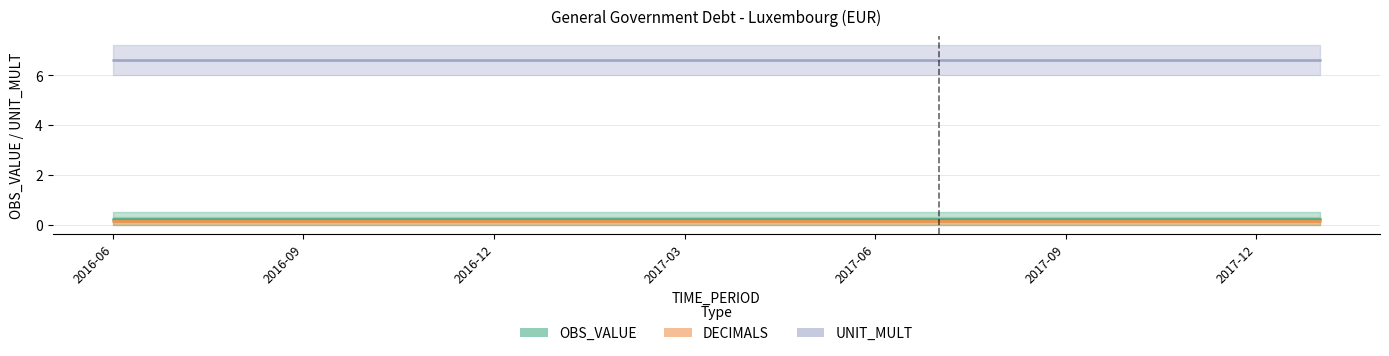

Where is DECIMALS nearest to the value 0?

2016-06